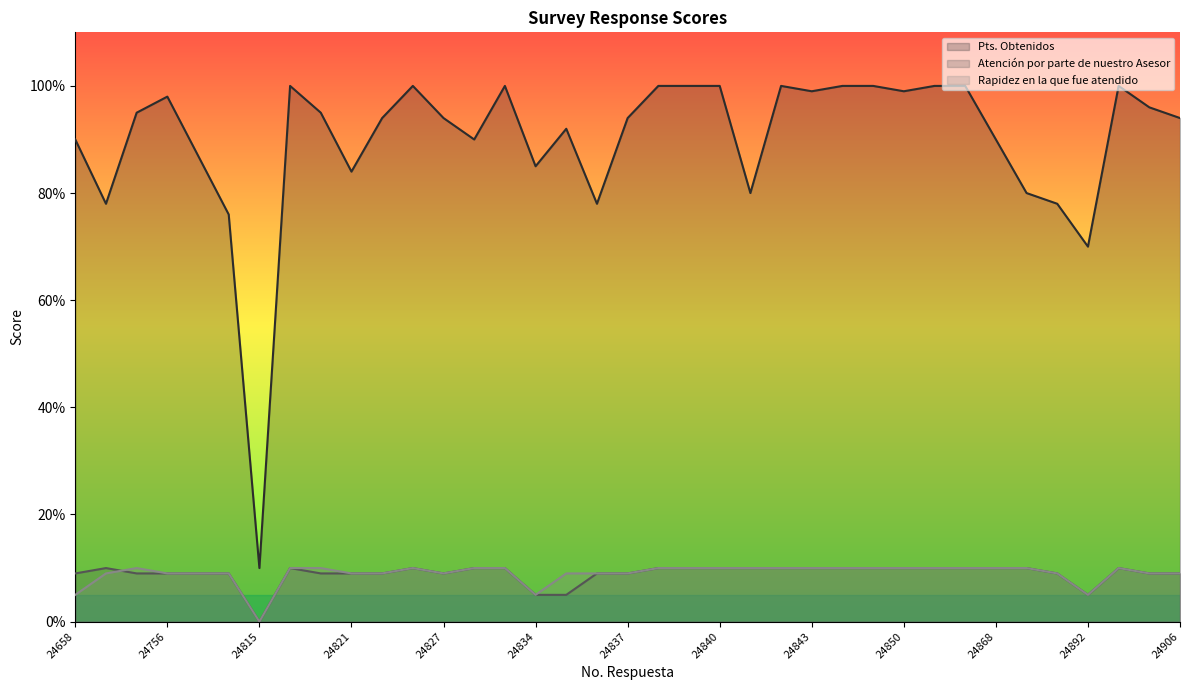

What is the value of the Rapidez en la que fue atendido point at the 18th from the left?

9